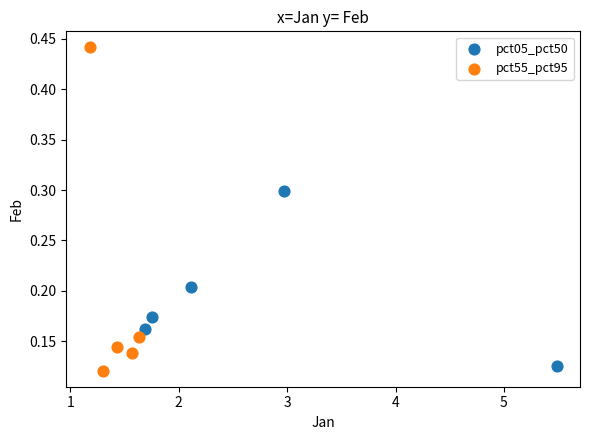

Which series reaches the maximum Y coordinate?

pct55_pct95